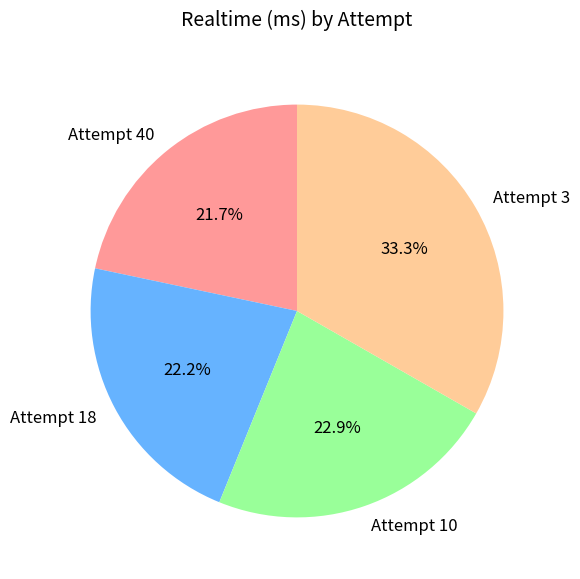

Approximately how many times larger is the value at Attempt 3 compared to Attempt 10?

1.5